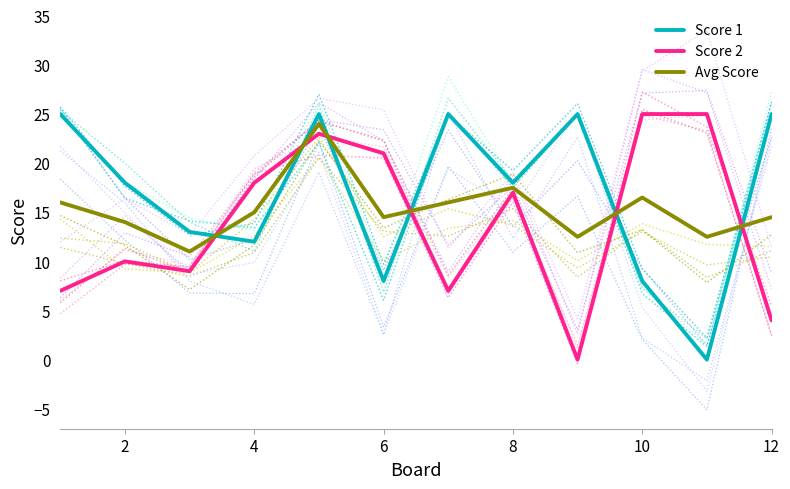

True or false: Score 2 and Score 1 cross at least once.

True